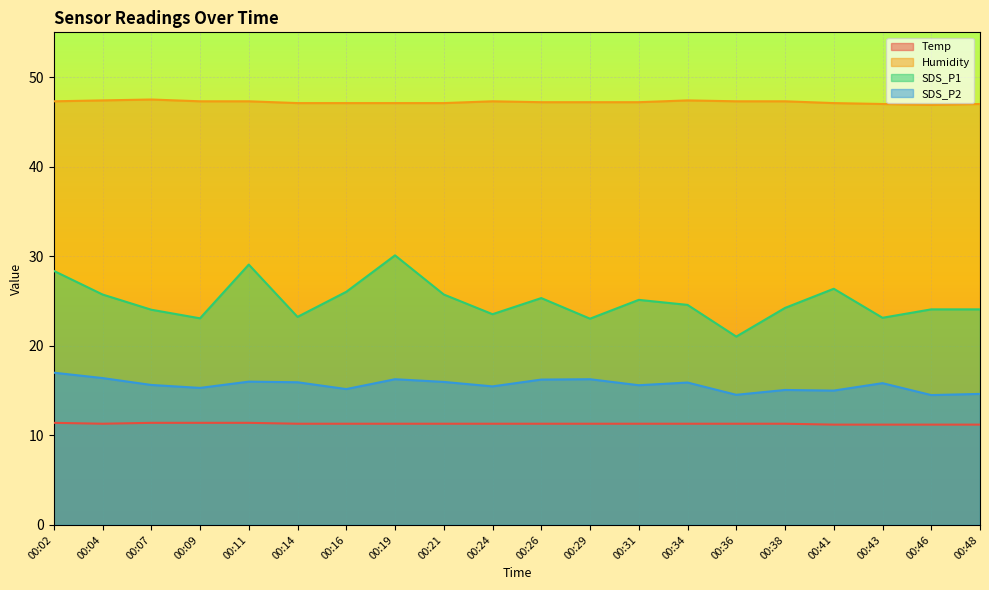

Read the SDS_P2 value at 00:41.

15.0